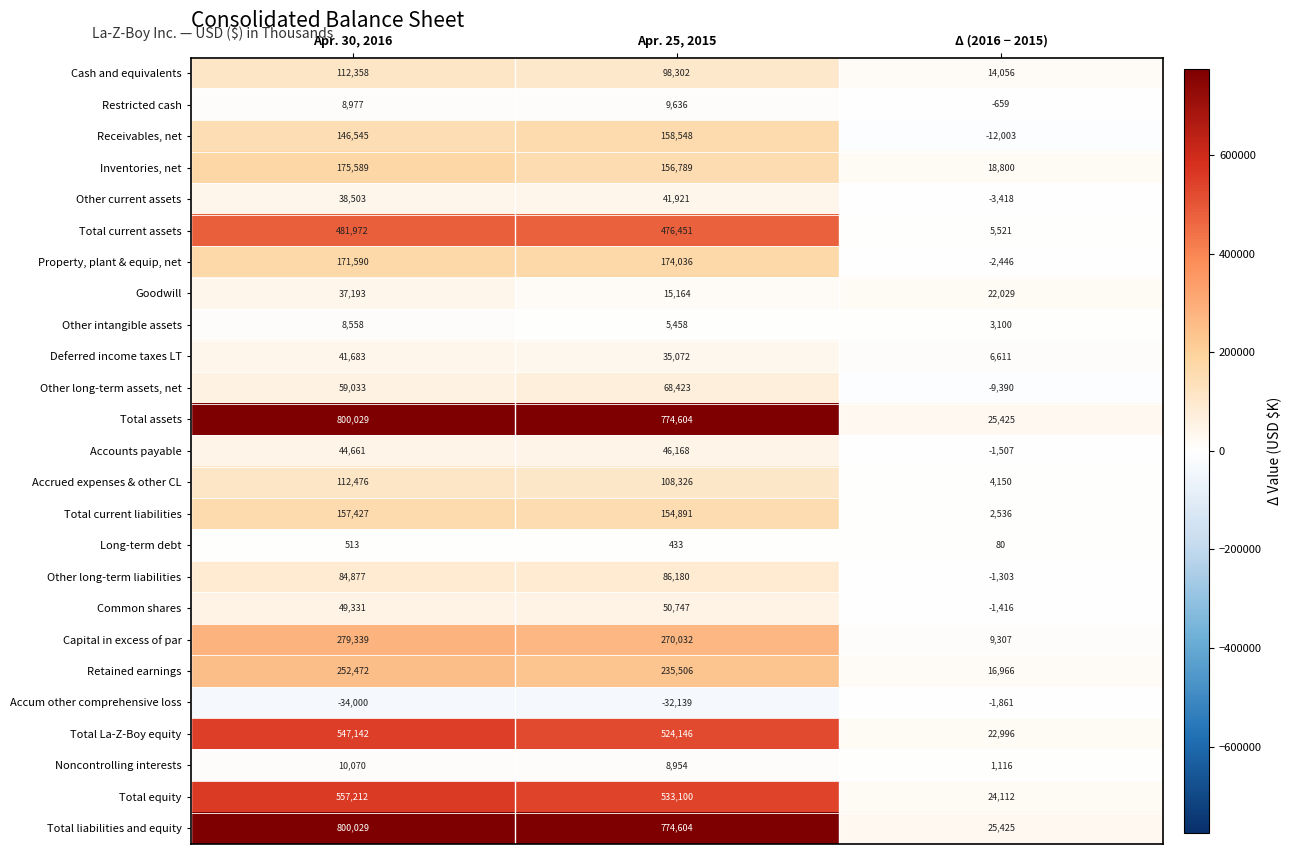

What is the spread (max minus min) of values at Apr. 30, 2016?

834029